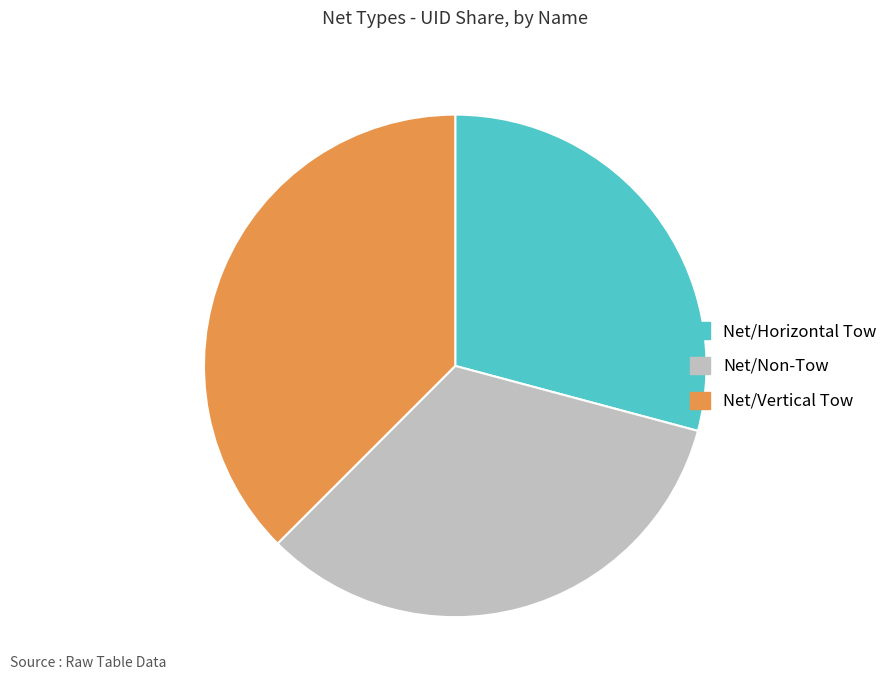

How many segments does this pie chart have?

3